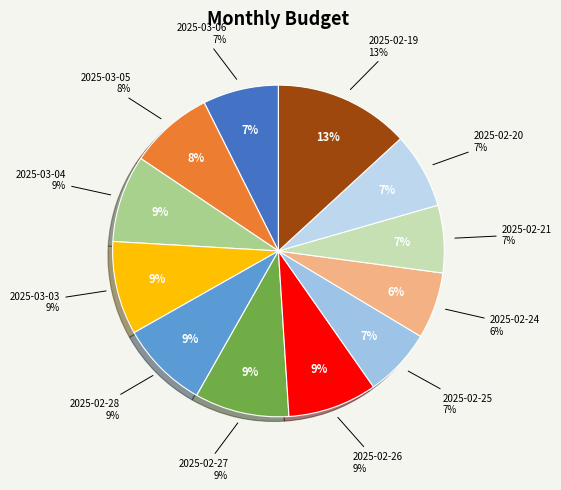

Rank the categories by value from highest to lowest.

2025-02-19, 2025-02-27, 2025-03-03, 2025-02-26, 2025-02-28, 2025-03-04, 2025-03-05, 2025-03-06, 2025-02-20, 2025-02-25, 2025-02-21, 2025-02-24